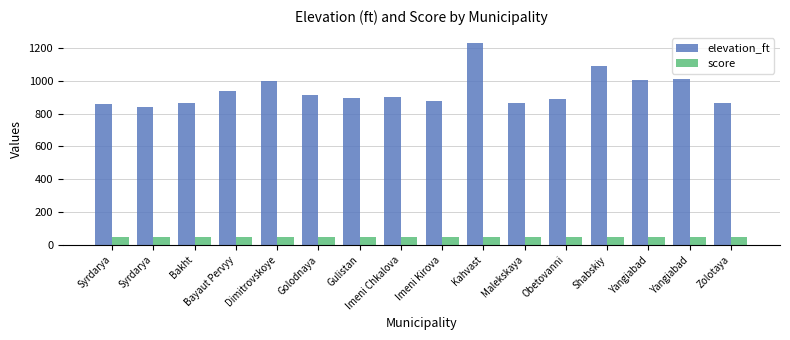

True or false: elevation_ft has a value of 1373 at Syrdarya.

False